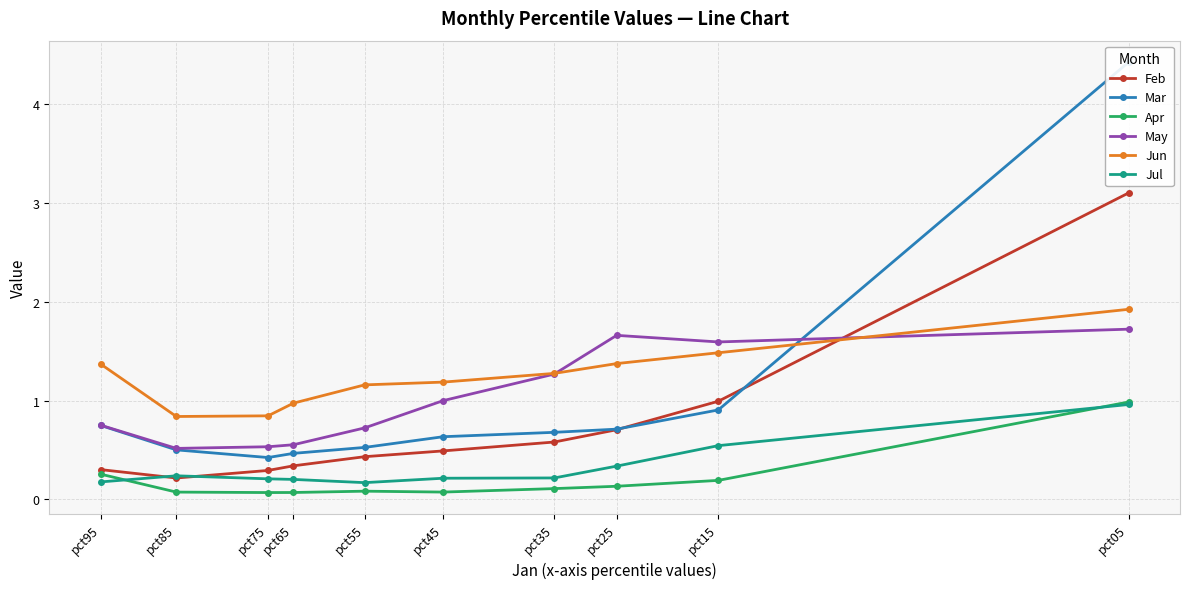

Reading left to right, list all the values displayed in this chart.

Feb: pct05=3.1	pct15=1.0	pct25=0.7	pct35=0.6	pct45=0.5	pct55=0.4	pct65=0.3	pct75=0.3	pct85=0.2	pct95=0.3
Mar: pct05=4.4	pct15=0.9	pct25=0.7	pct35=0.7	pct45=0.6	pct55=0.5	pct65=0.5	pct75=0.4	pct85=0.5	pct95=0.7
Apr: pct05=1.0	pct15=0.2	pct25=0.1	pct35=0.1	pct45=0.1	pct55=0.1	pct65=0.1	pct75=0.1	pct85=0.1	pct95=0.3
May: pct05=1.7	pct15=1.6	pct25=1.7	pct35=1.3	pct45=1.0	pct55=0.7	pct65=0.6	pct75=0.5	pct85=0.5	pct95=0.8
Jun: pct05=1.9	pct15=1.5	pct25=1.4	pct35=1.3	pct45=1.2	pct55=1.2	pct65=1.0	pct75=0.8	pct85=0.8	pct95=1.4
Jul: pct05=1.0	pct15=0.5	pct25=0.3	pct35=0.2	pct45=0.2	pct55=0.2	pct65=0.2	pct75=0.2	pct85=0.2	pct95=0.2